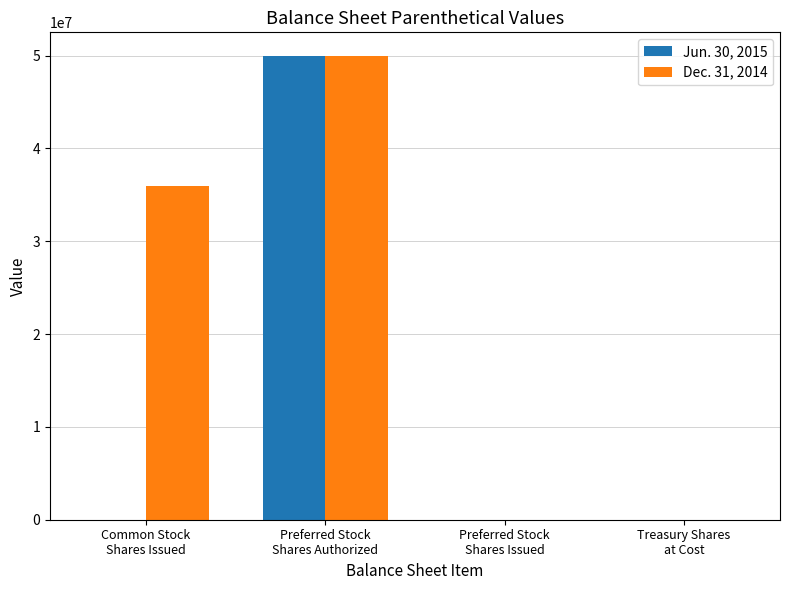

Which series has the largest total across all categories?

Dec. 31, 2014